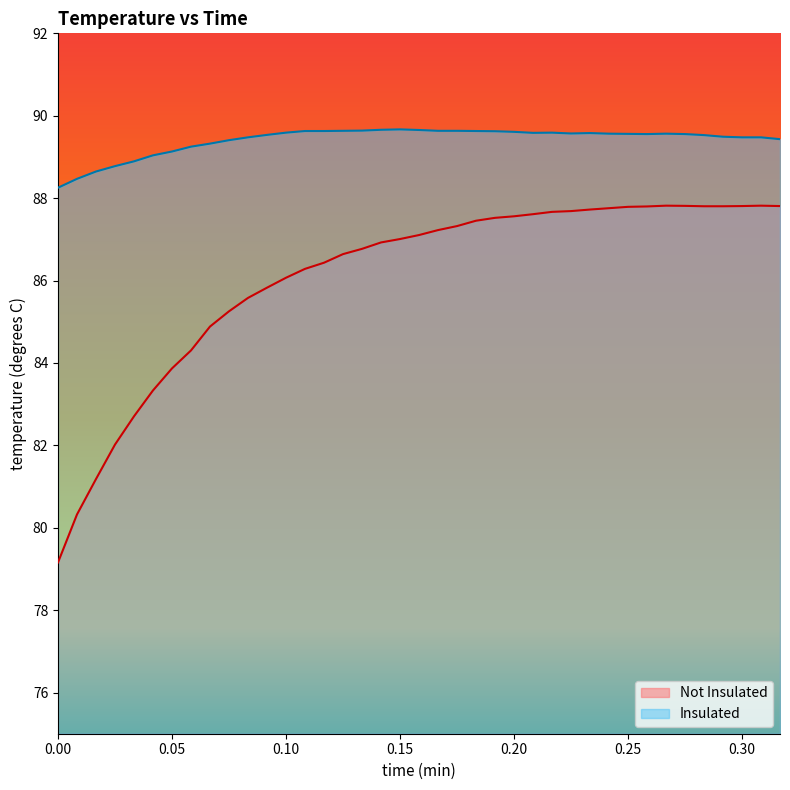

List the series in order of their peak value, lowest first.

Not Insulated, Insulated